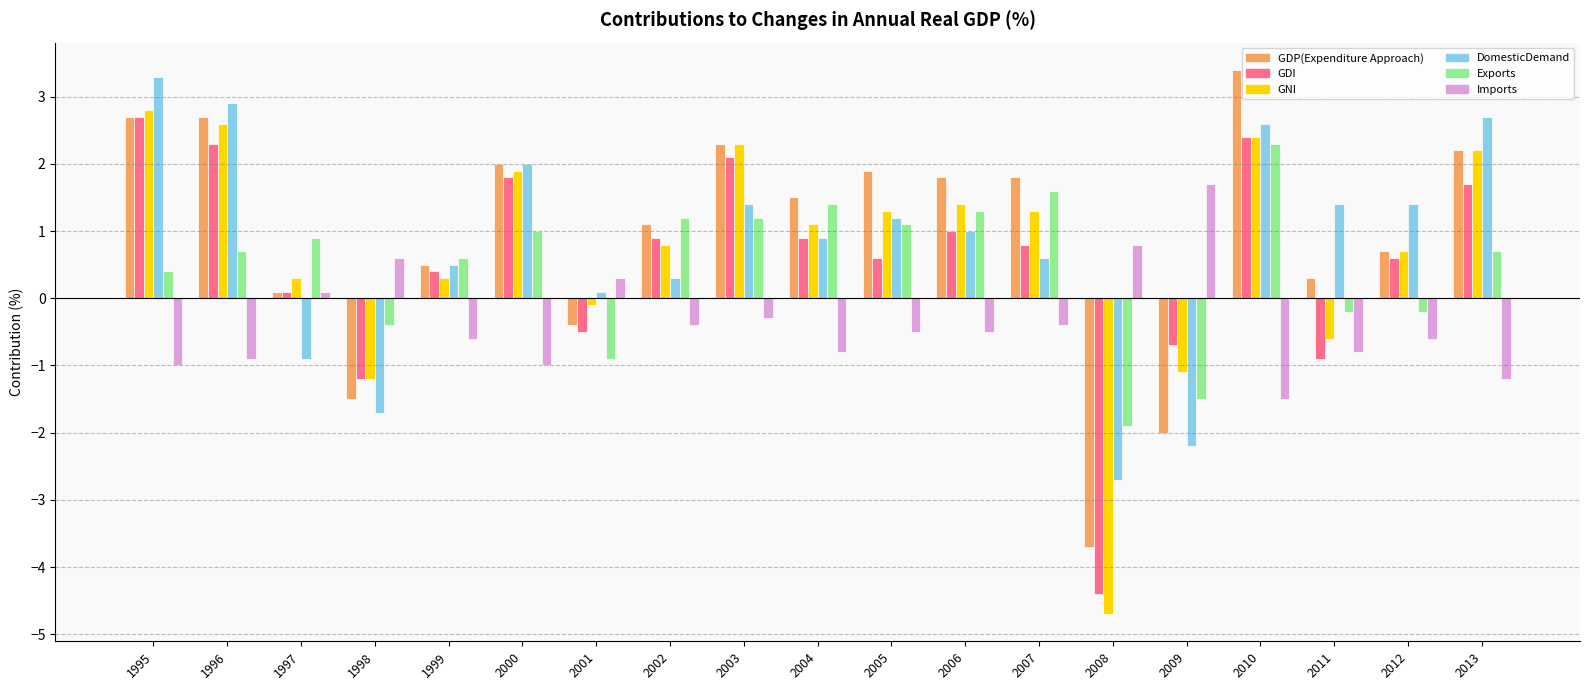

What is the value of the GDI bar at the 16th from the left?

2.4